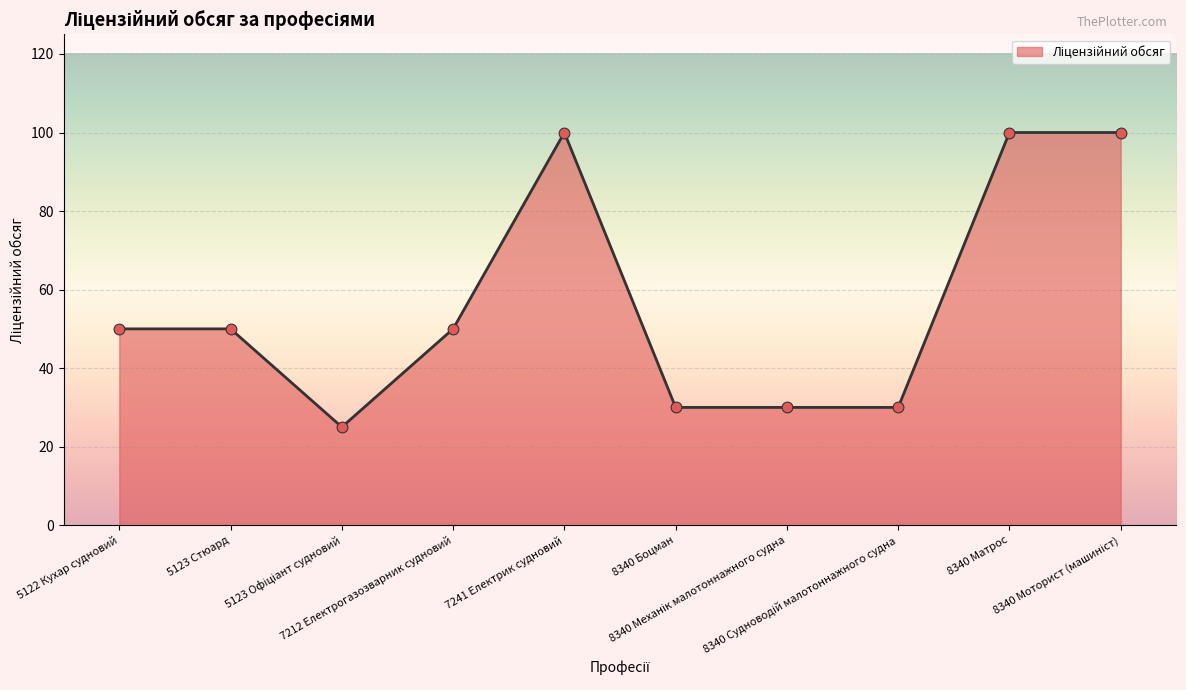

What is the change in value from 5122 Кухар судновий to 8340 Боцман?

-20